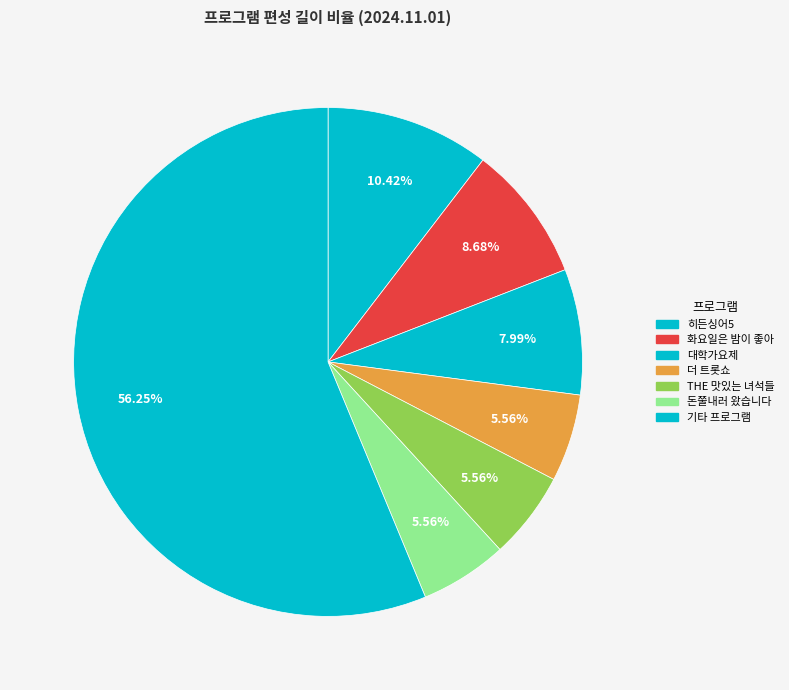

Which category has the biggest portion of the pie?

기타 프로그램